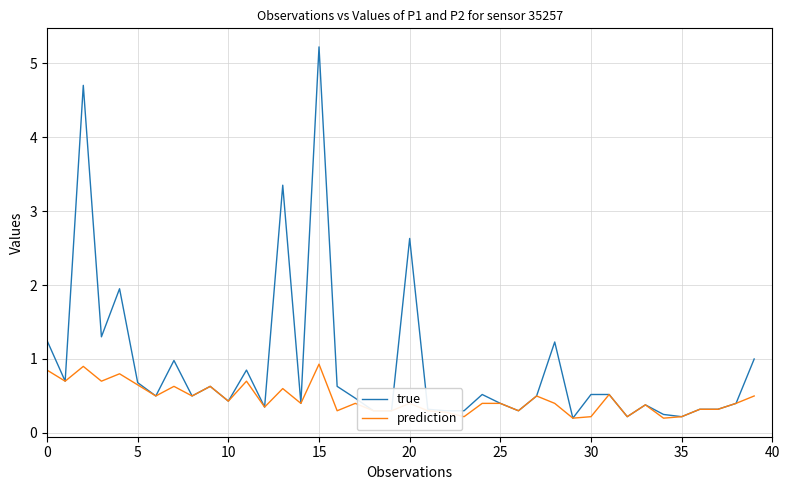

Rank the series by their maximum value, from lowest to highest.

prediction, true